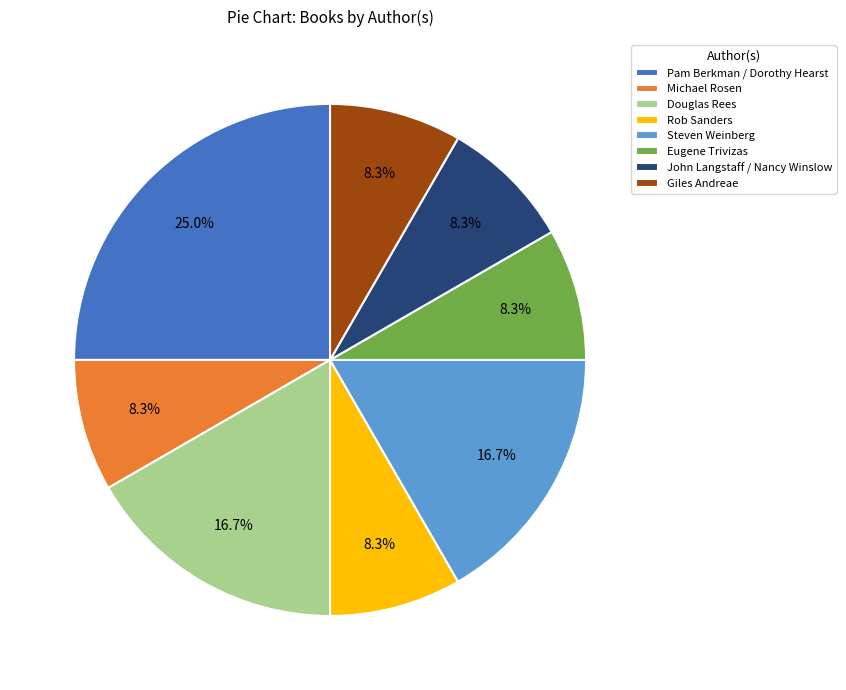

How much of the chart is everything except Douglas Rees?

83.3%